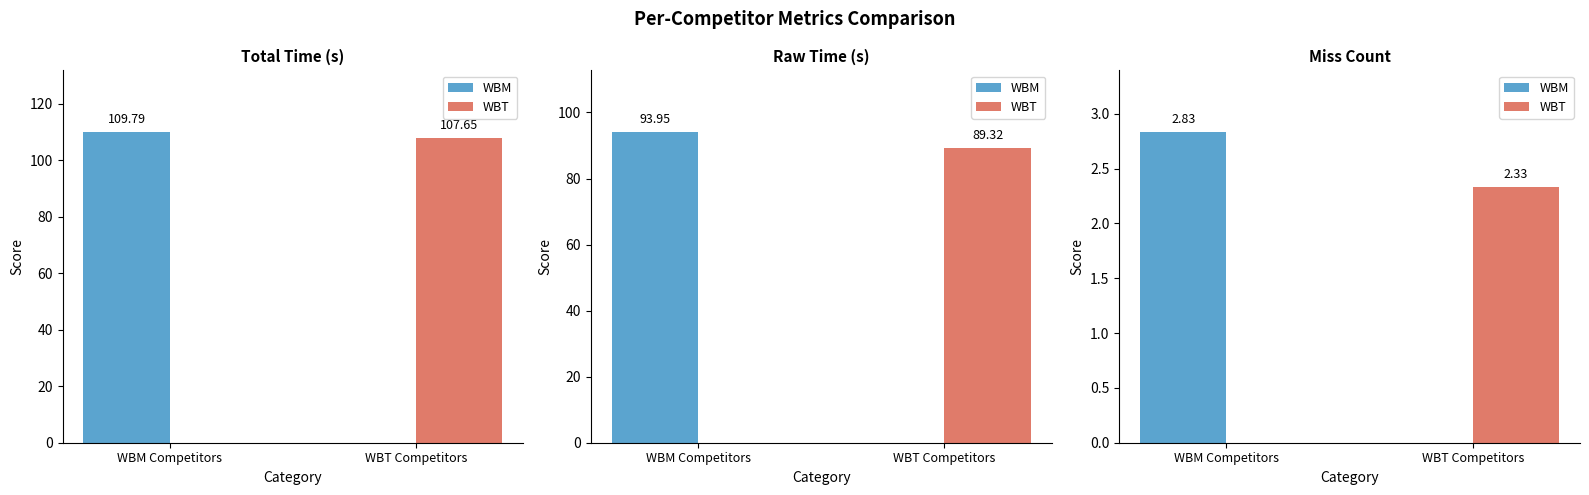

True or false: WBM has a value of -1.6 at WBT Competitors.

False